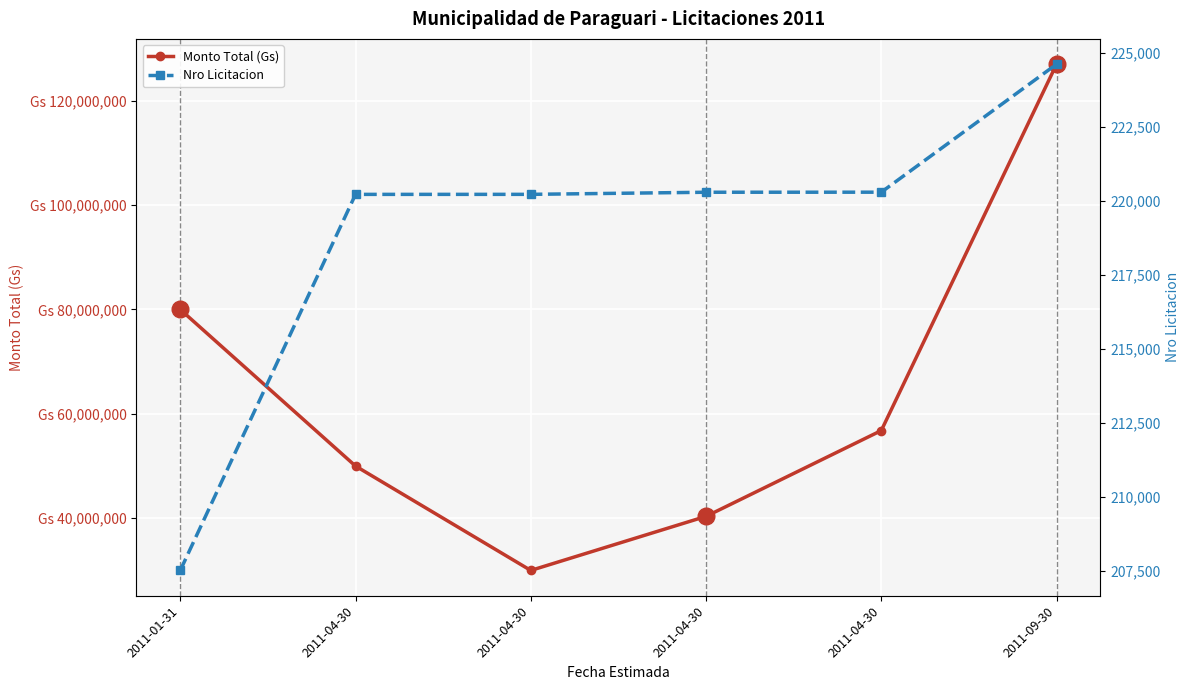

List the labels in order of Monto Total (Gs) value, largest first.

2011-09-30, 2011-01-31, 2011-04-30, 2011-04-30, 2011-04-30, 2011-04-30